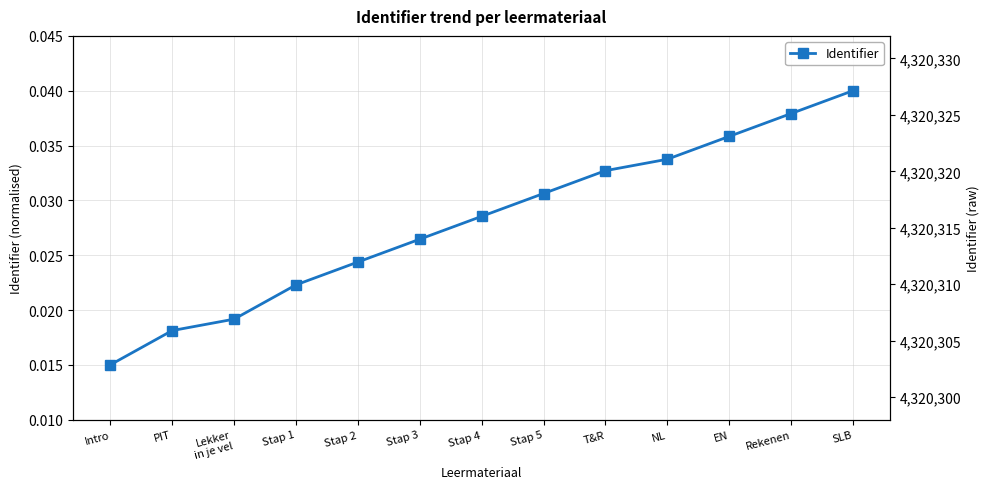

How many data points does each series have?

13